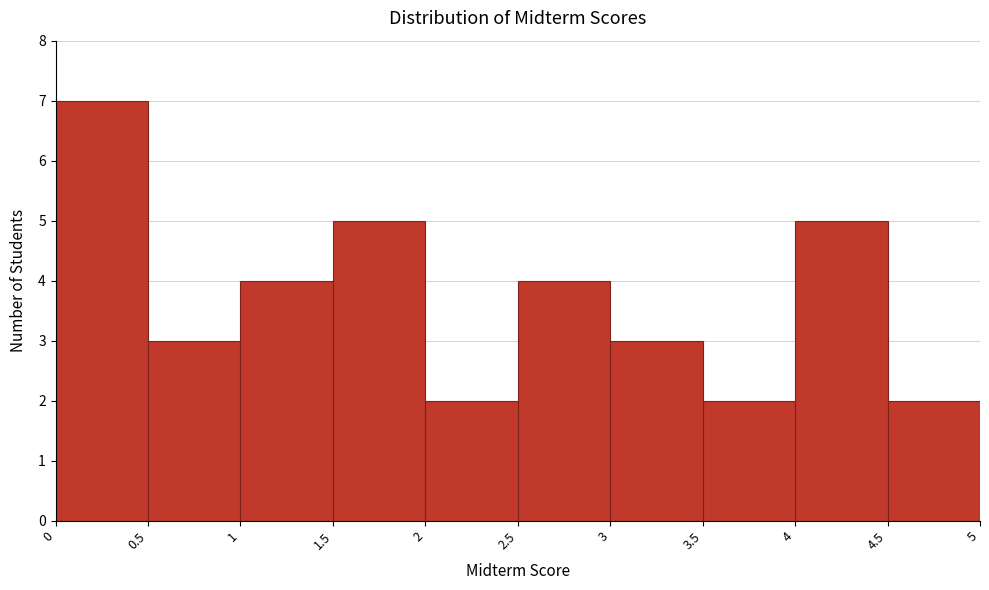

Which range on the x-axis has the tallest bar?

0 to 0.5